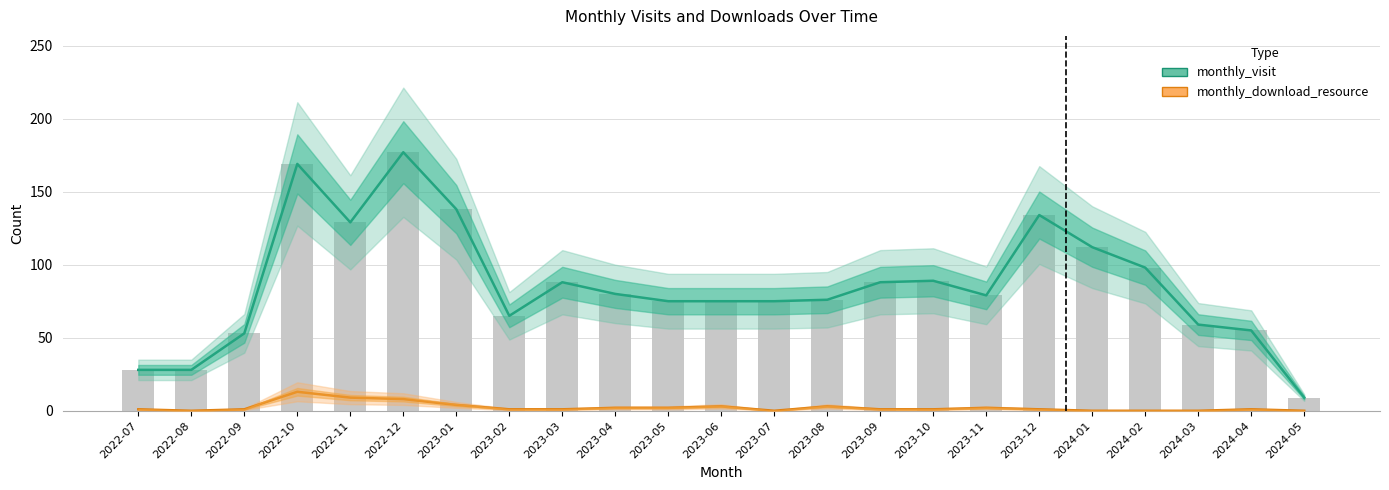

Which category has the highest value across all series?

2022-12